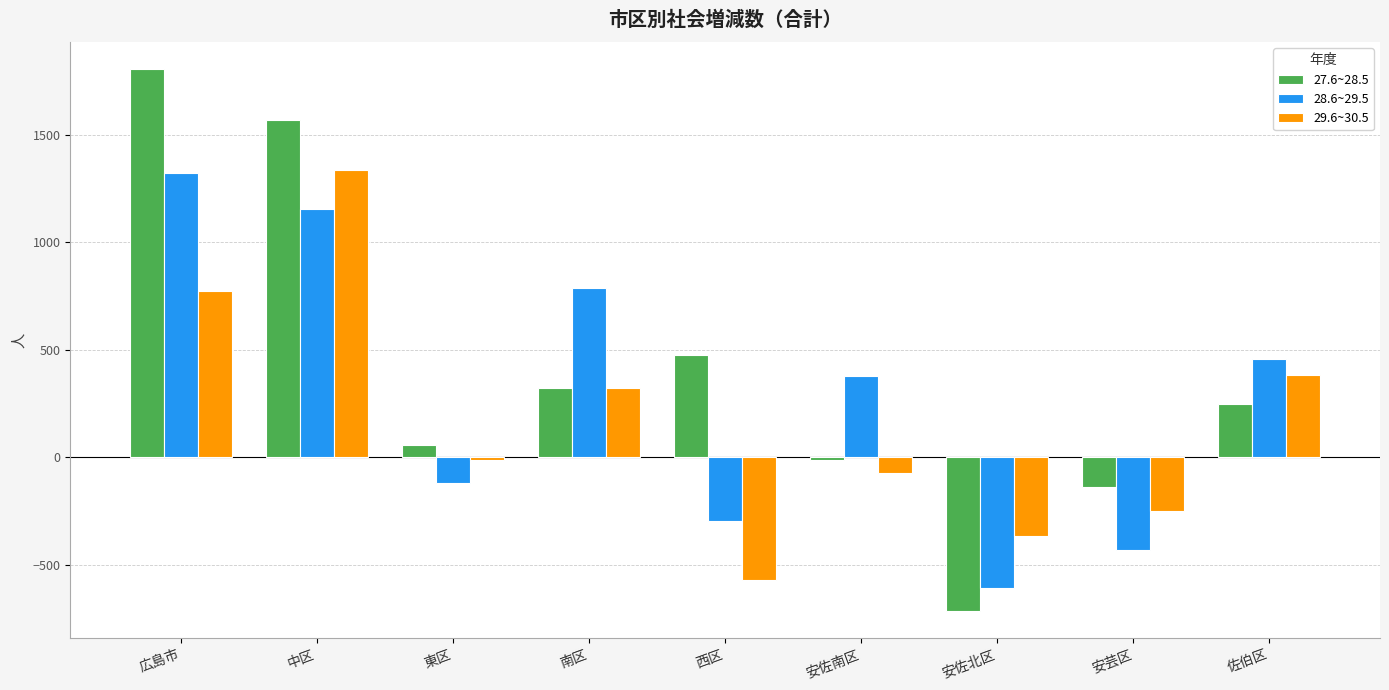

Reading left to right, transcribe all the data shown in this chart.

27.6~28.5: 広島市=1803	中区=1566	東区=59	南区=321	西区=476	安佐南区=-13	安佐北区=-714	安芸区=-139	佐伯区=247
28.6~29.5: 広島市=1319	中区=1153	東区=-119	南区=786	西区=-296	安佐南区=376	安佐北区=-608	安芸区=-432	佐伯区=459
29.6~30.5: 広島市=772	中区=1337	東区=-14	南区=324	西区=-571	安佐南区=-73	安佐北区=-363	安芸区=-250	佐伯区=382